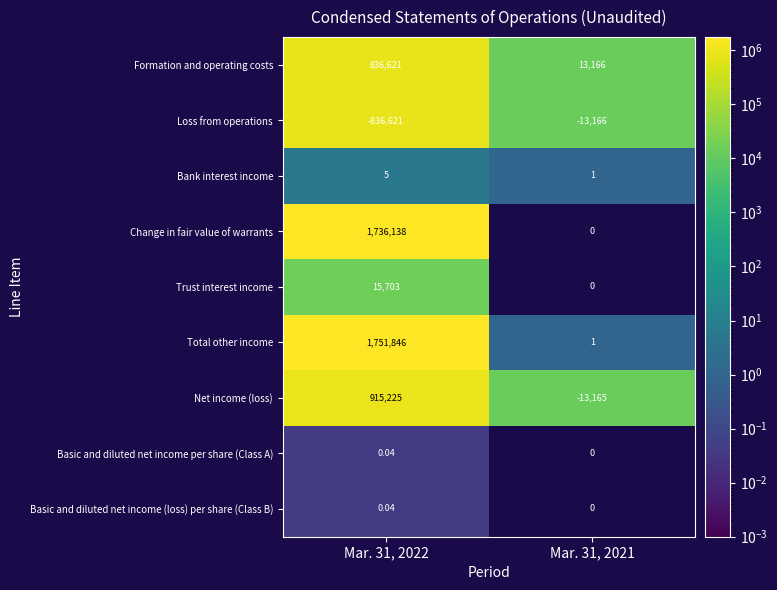

Which series changed the most between Mar. 31, 2022 and Mar. 31, 2021?

Total other income